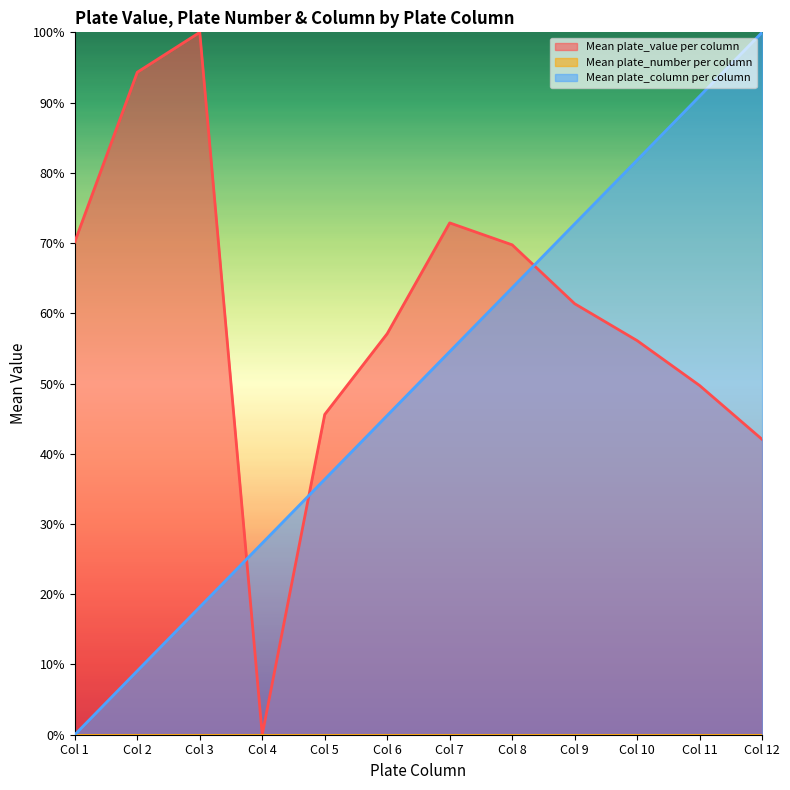

How many data points does each series have?

12